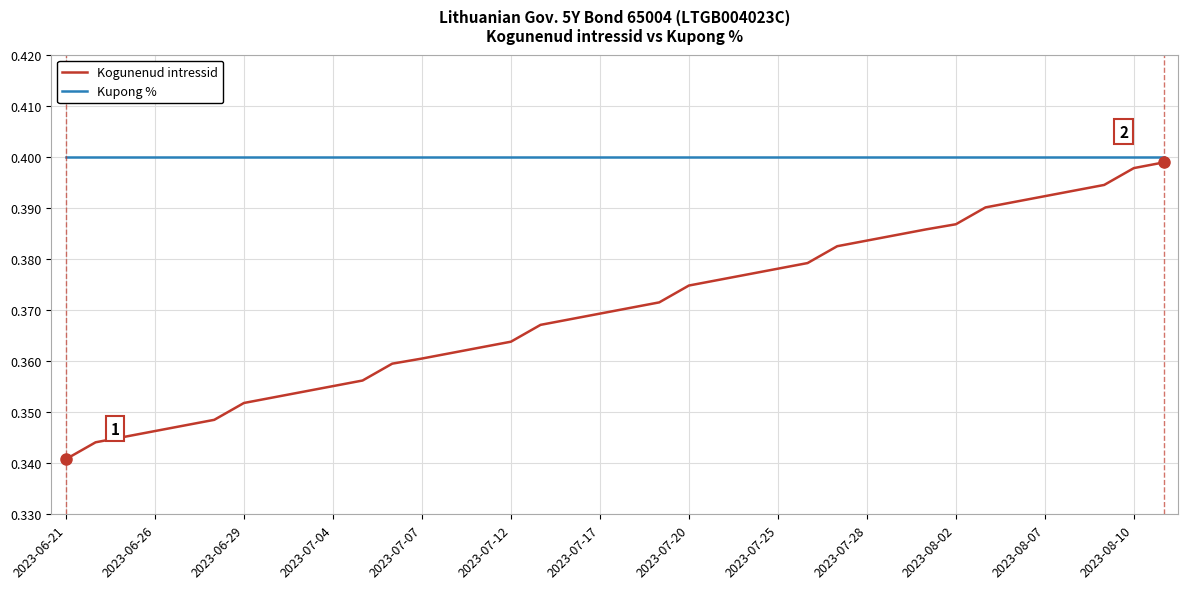

Rank the series by their average value, from highest to lowest.

Kupong %, Kogunenud intressid